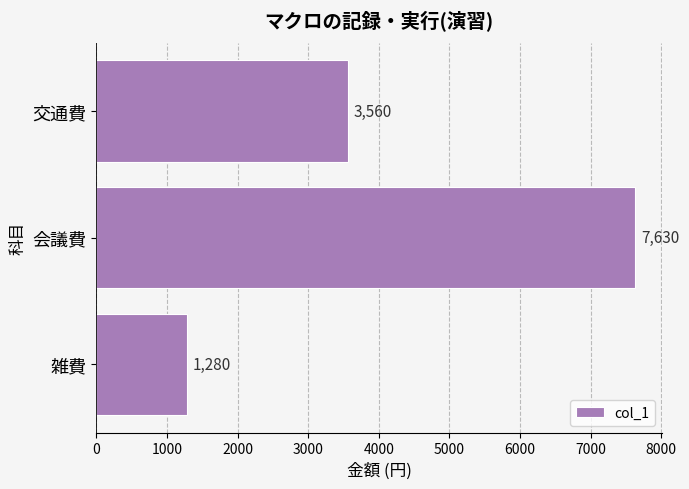

How many values are below 3560?

1